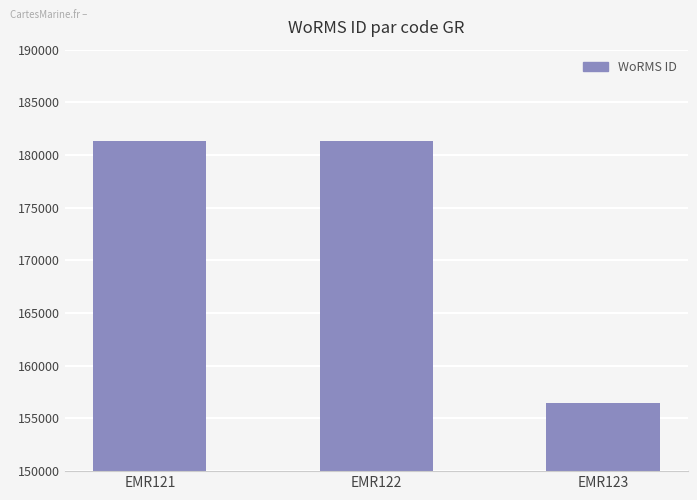

Does the chart contain stacked bars?

No